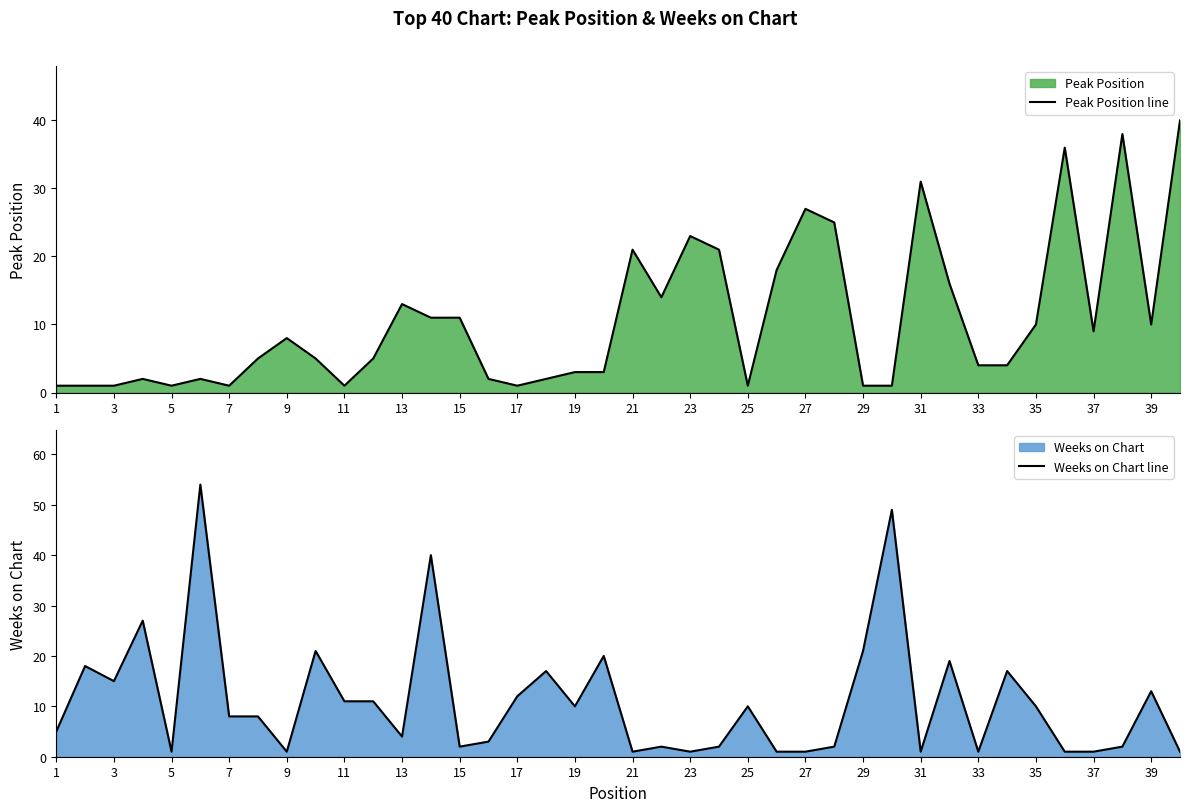

What is the lowest value of the Weeks on Chart line series?

1